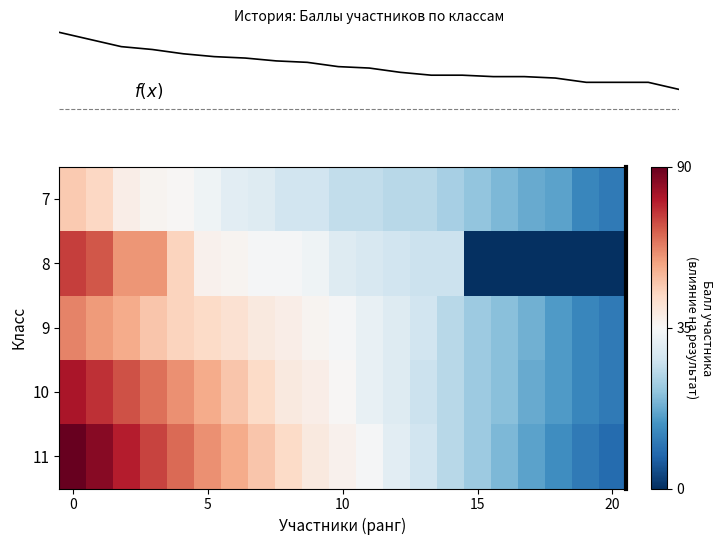

What is the greatest value displayed?

90